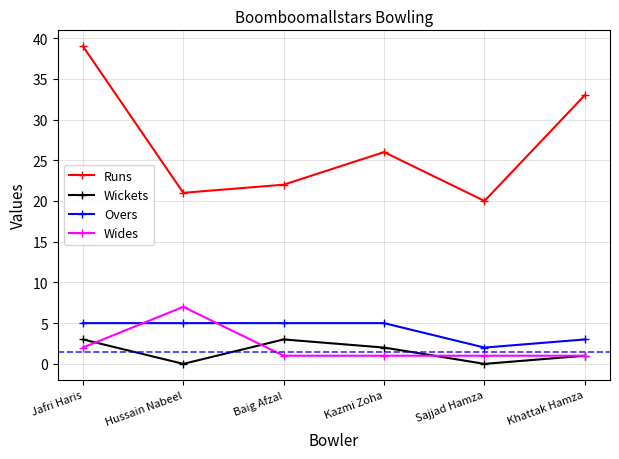

How many Wides values are between 1 and 2?

5